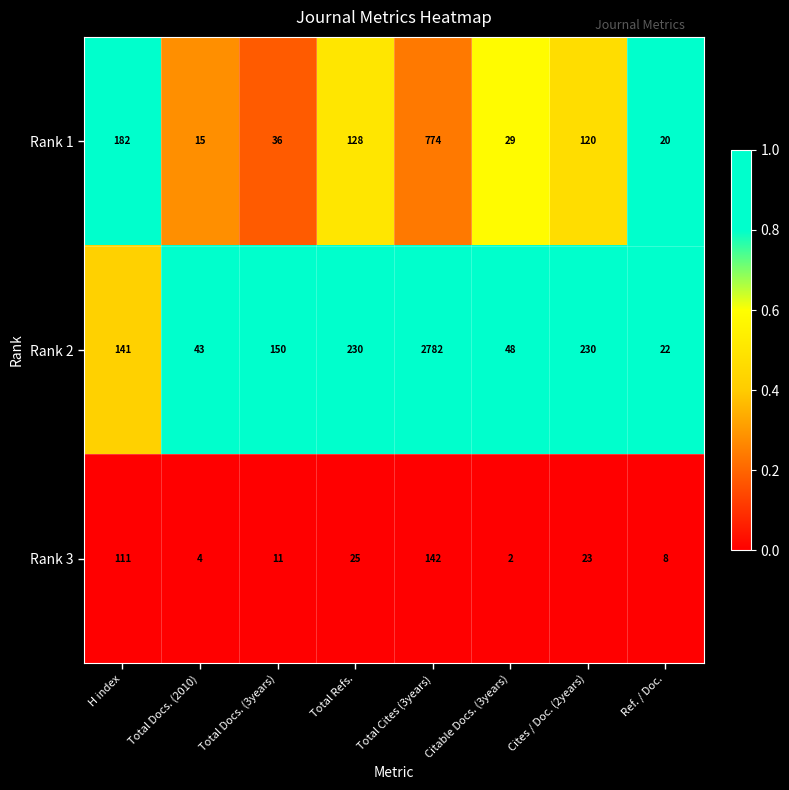

What is the difference between the Rank 3 values at H index and Total Refs.?

86